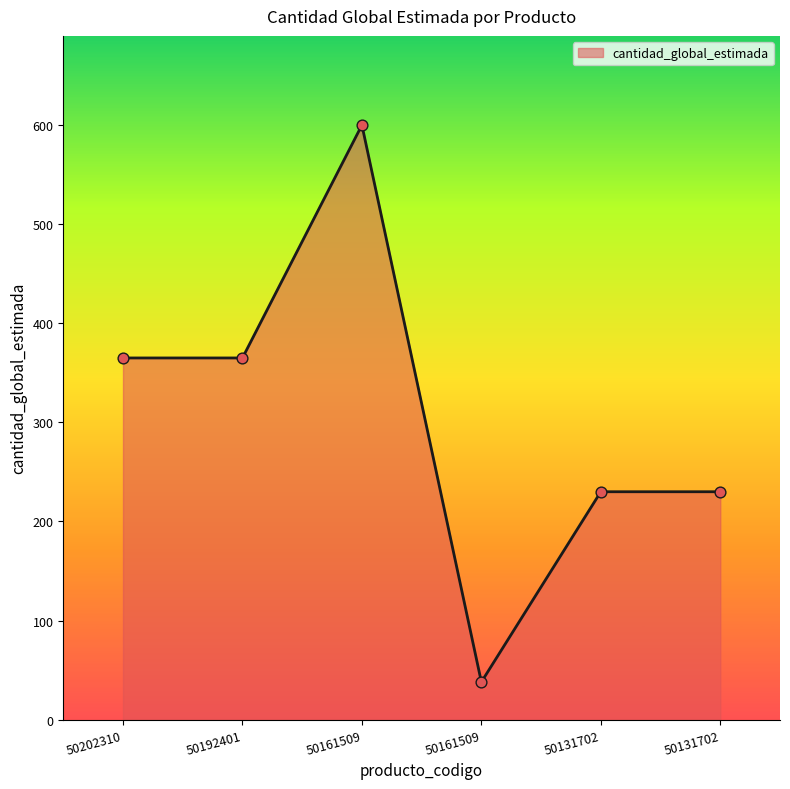

Approximately how many times larger is the value at 50131702 compared to 50202310?

0.6